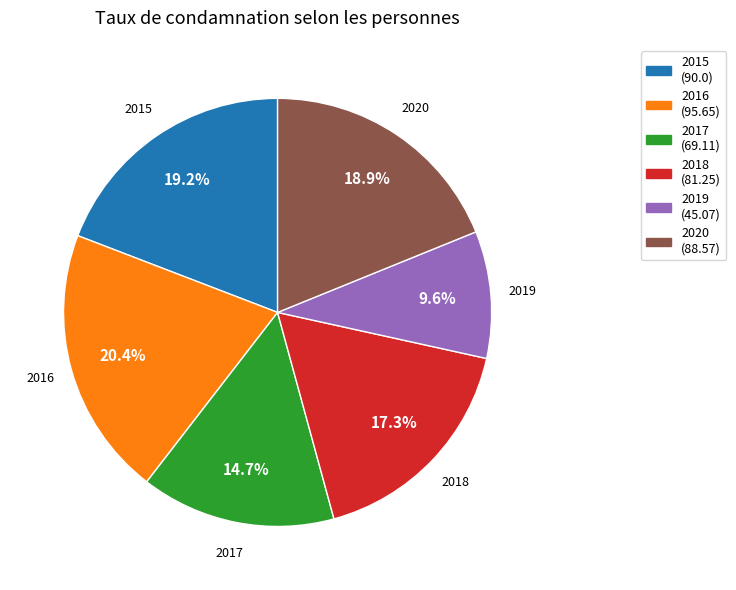

The 2019 slice represents 10% of the pie. True or false?

True